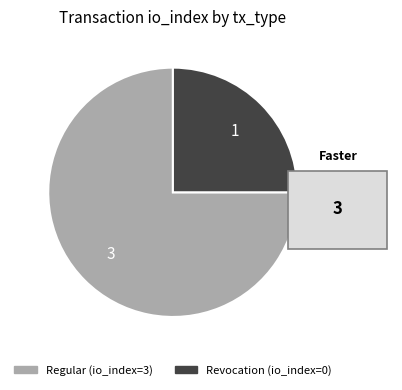

The Regular slice represents 75% of the pie. True or false?

True